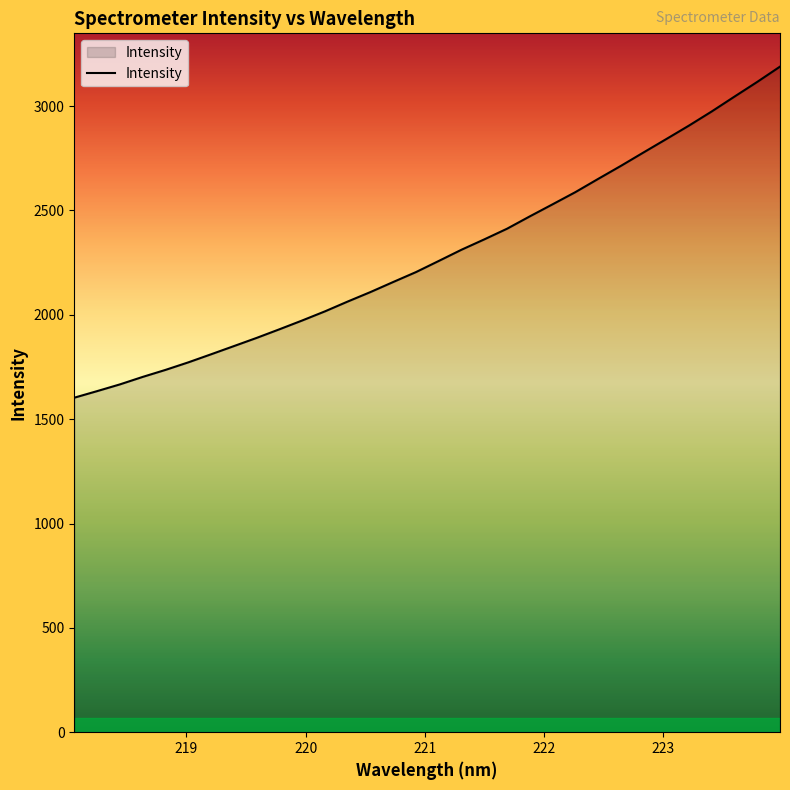

What is the smallest value displayed?

1602.8